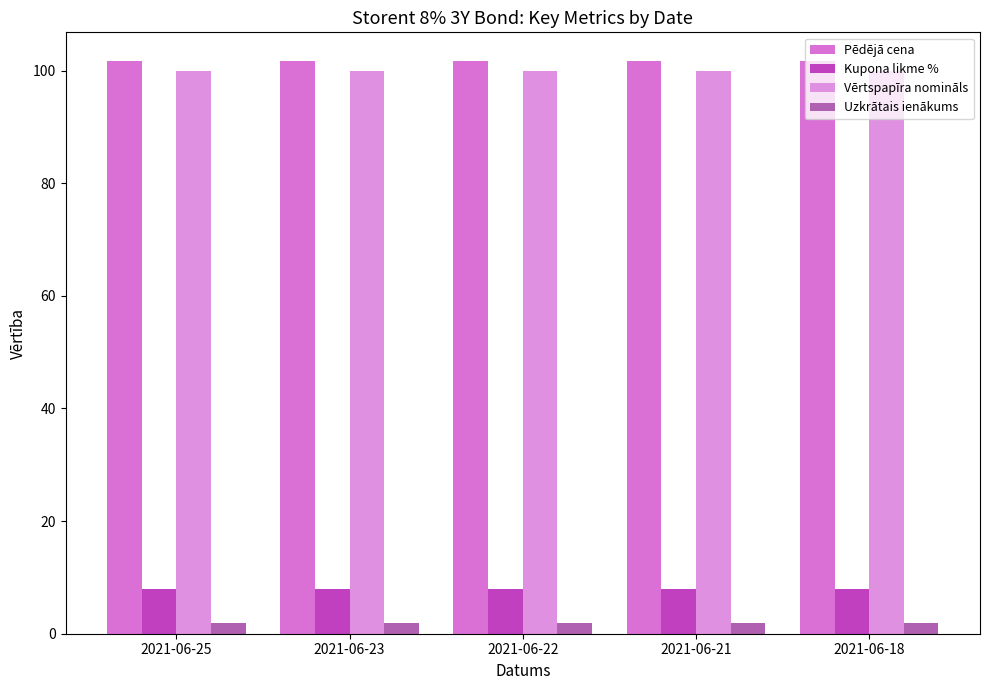

How many bars are there in total?

20